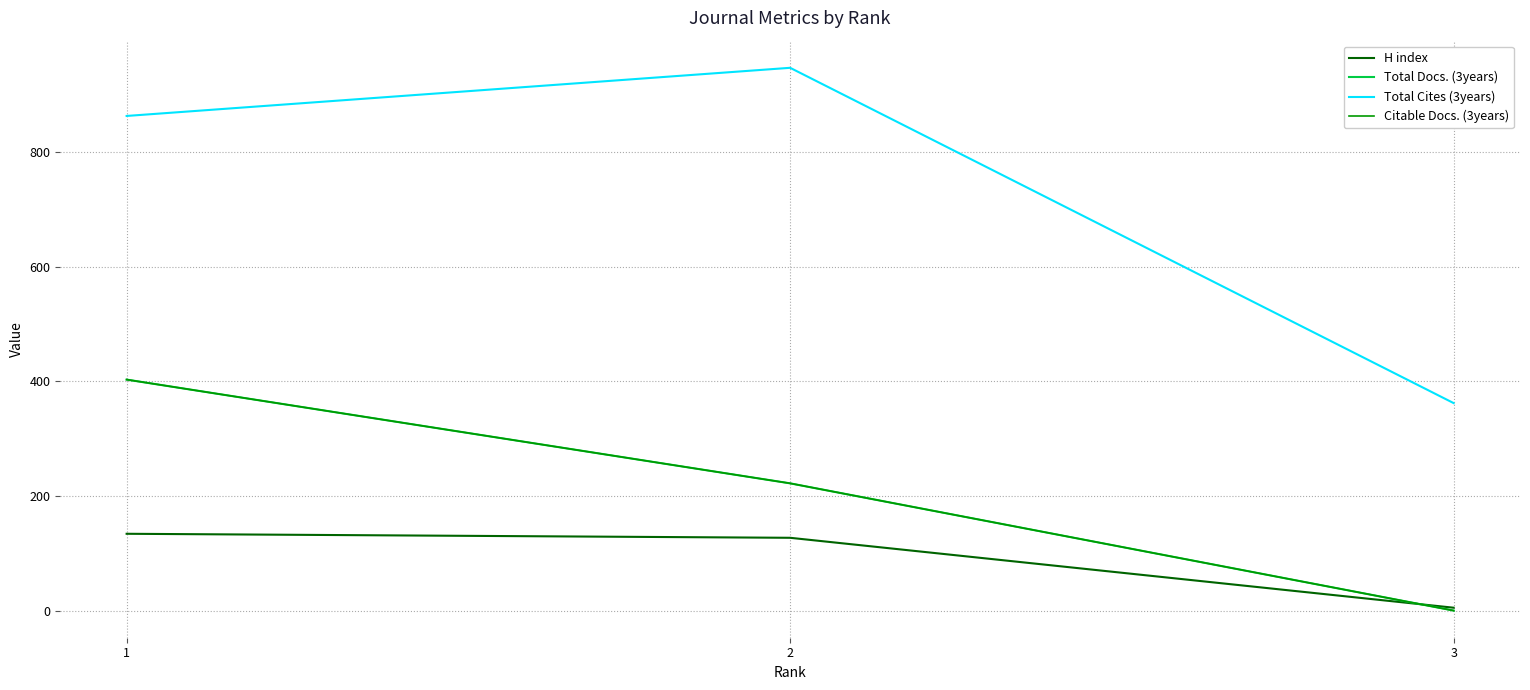

How many Total Docs. (3years) values are between 0 and 403?

3